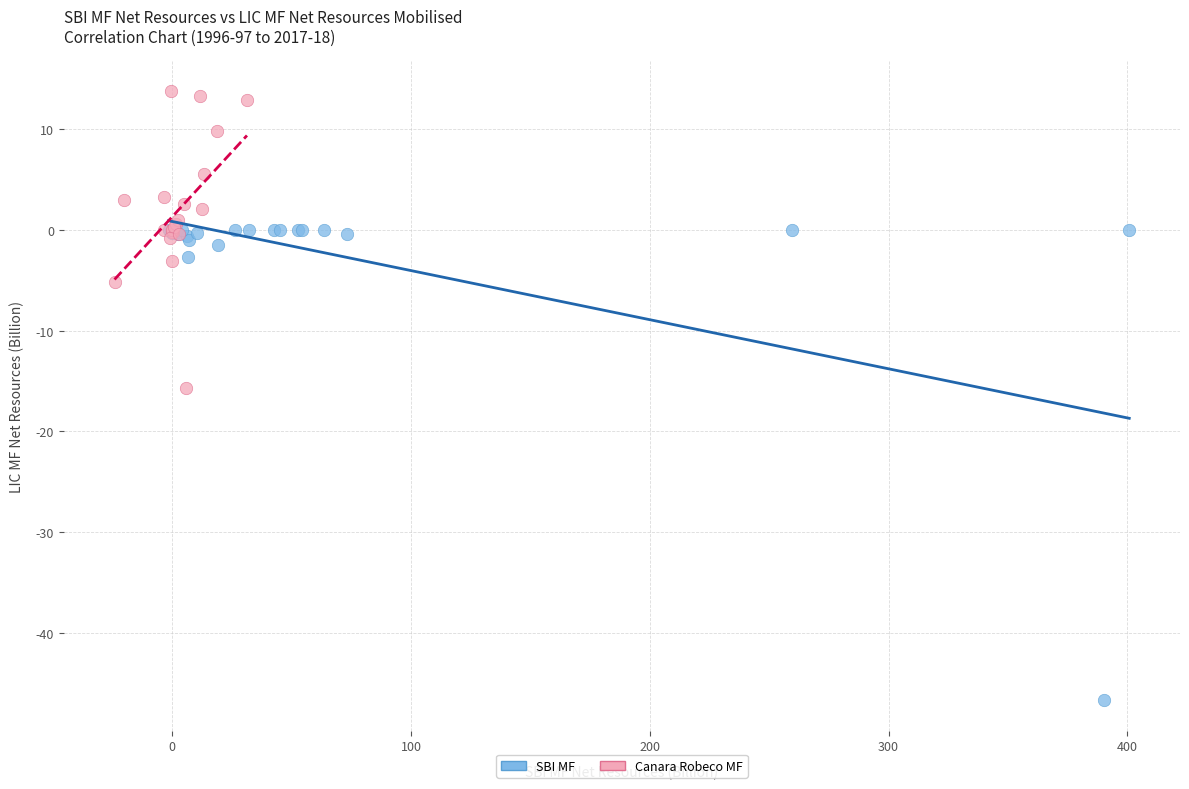

Which series has the widest spread of Y values?

SBI MF